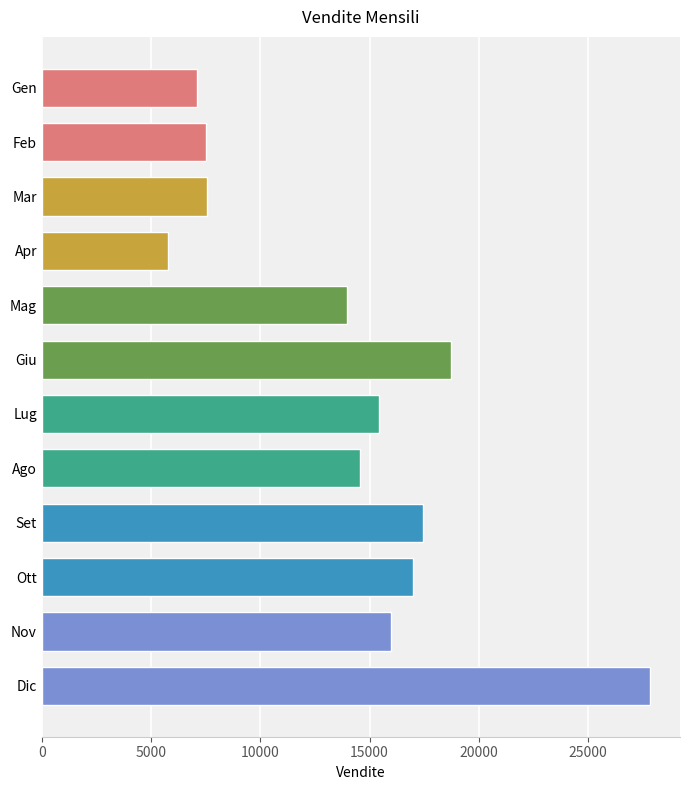

Which has a higher value, Feb or Nov?

Nov